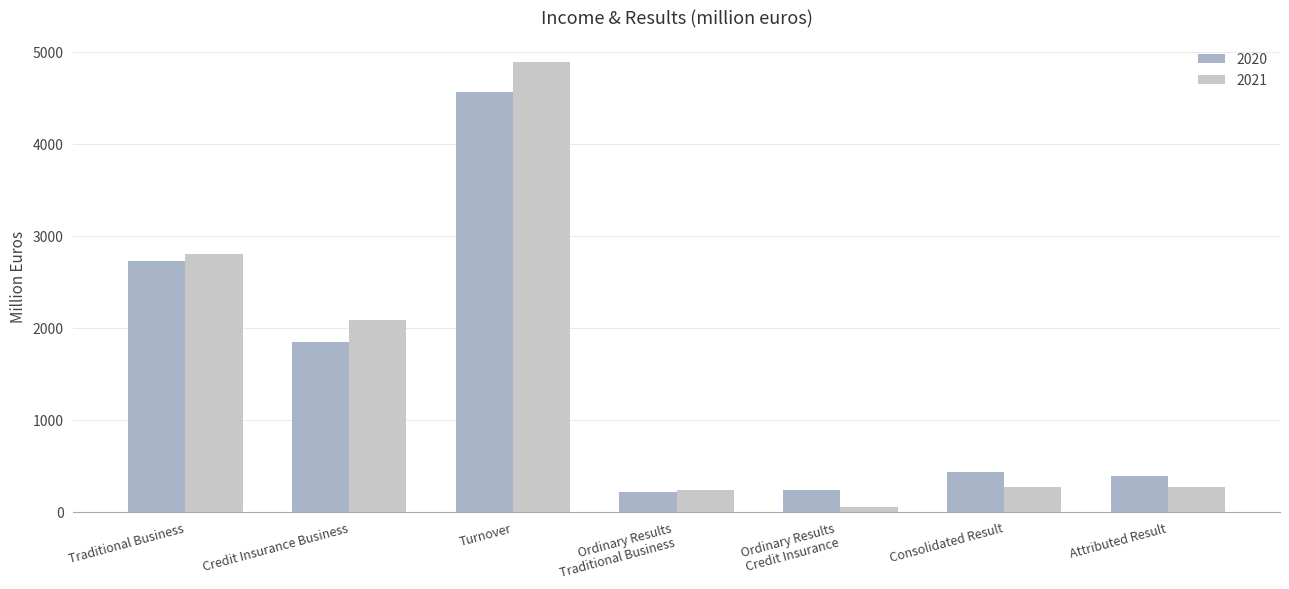

At Traditional Business, list the series in order from smallest to largest.

2020, 2021